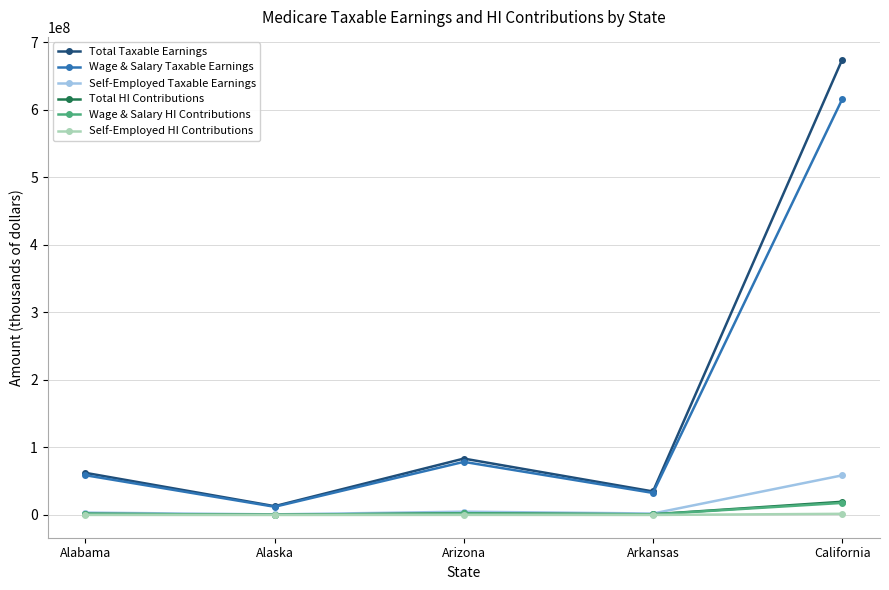

What is the greatest value displayed?

674224509